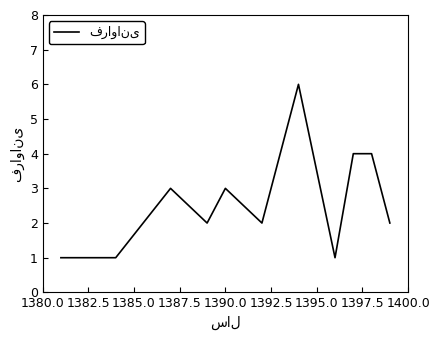

What is the difference between the second highest and second lowest values?

3